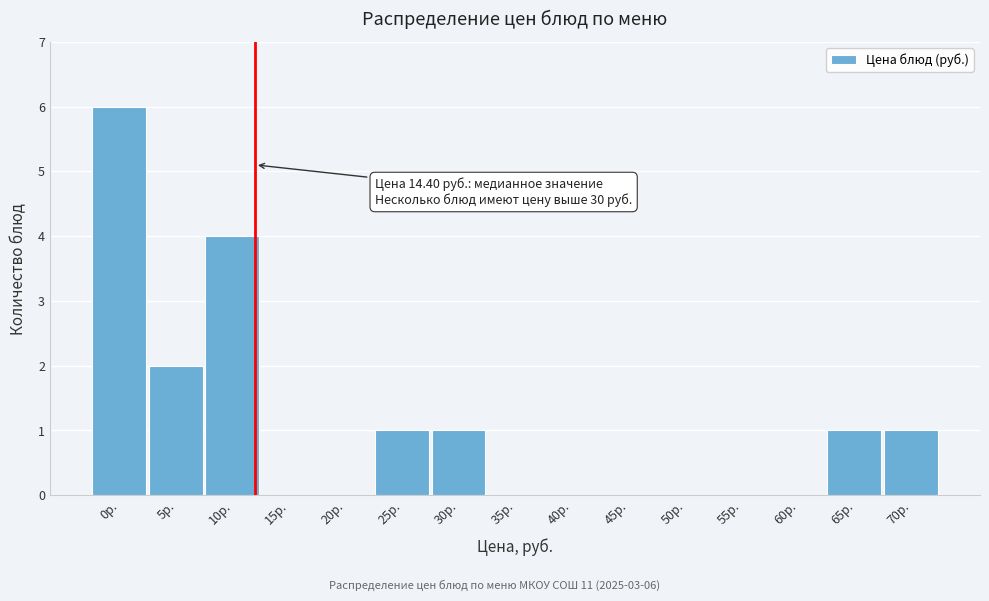

Reading right to left, list all the values displayed in this chart.

70р.=1	65р.=1	60р.=0	55р.=0	50р.=0	45р.=0	40р.=0	35р.=0	30р.=1	25р.=1	20р.=0	15р.=0	10р.=4	5р.=2	0р.=6